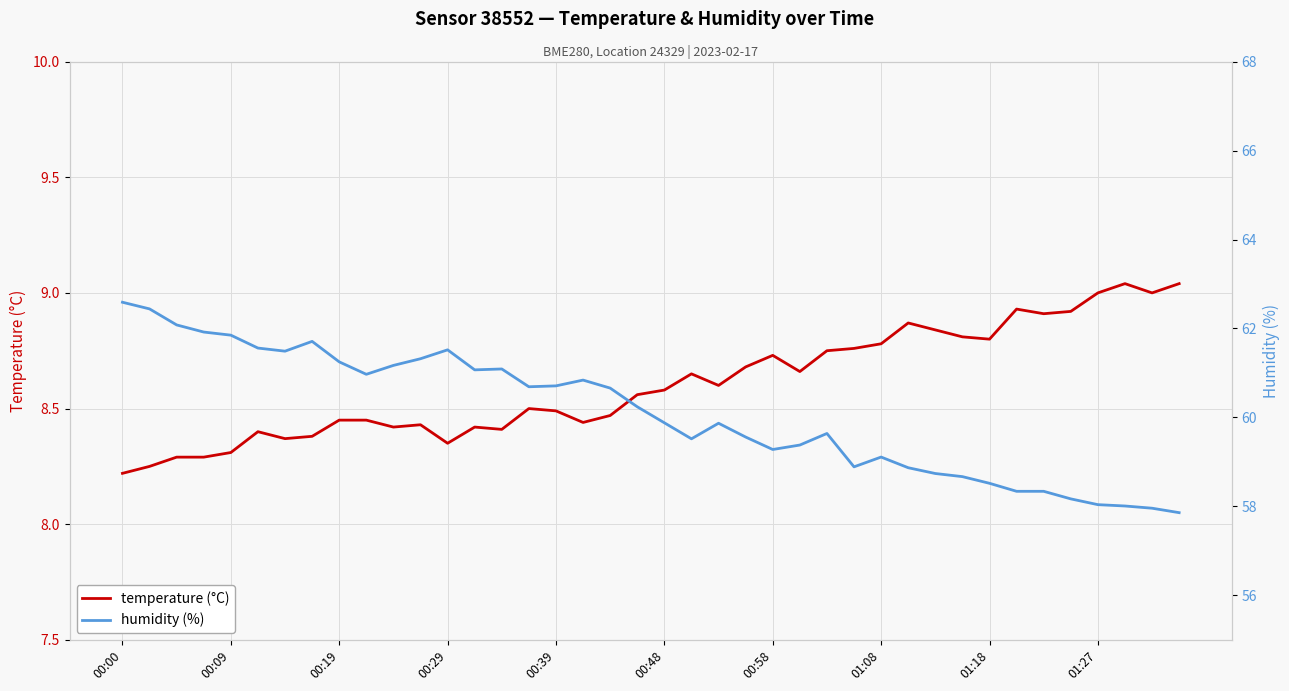

True or false: temperature (°C) and humidity (%) cross at least once.

False